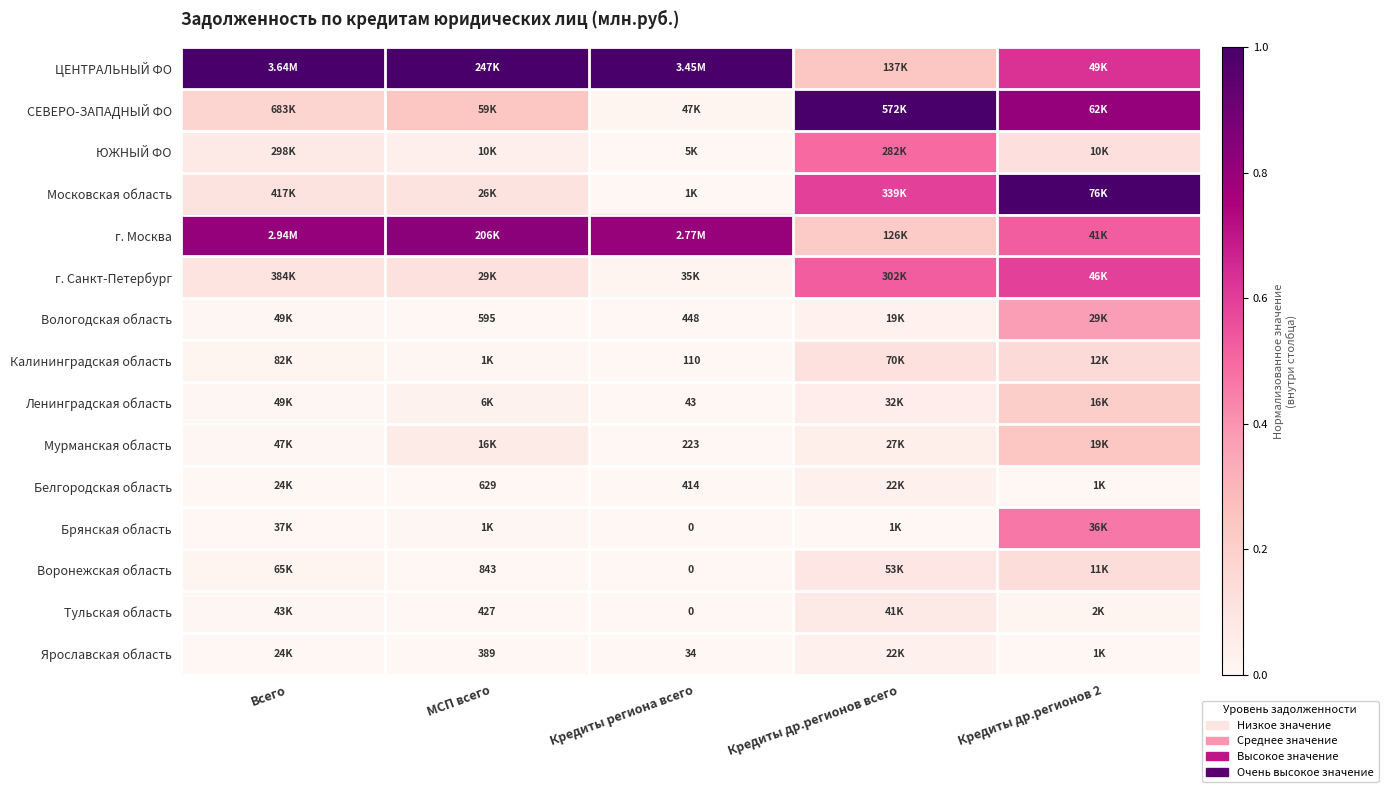

Rank the series at МСП всего from lowest to highest value.

Ярославская область, Тульская область, Вологодская область, Белгородская область, Воронежская область, Брянская область, Калининградская область, Ленинградская область, ЮЖНЫЙ ФО, Мурманская область, Московская область, г. Санкт-Петербург, СЕВЕРО-ЗАПАДНЫЙ ФО, г. Москва, ЦЕНТРАЛЬНЫЙ ФО